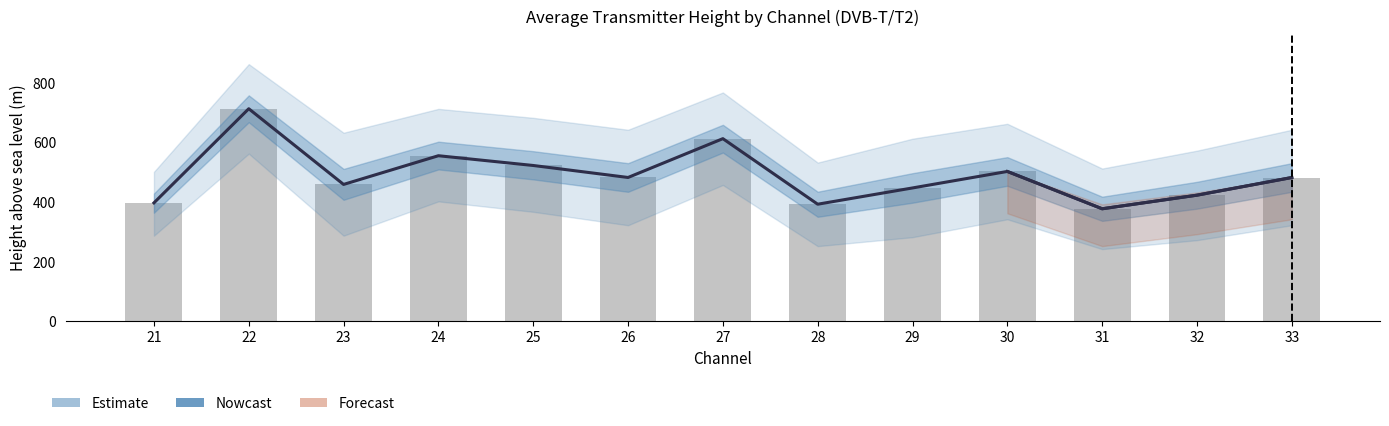

What is the maximum value shown in the chart?

710.5